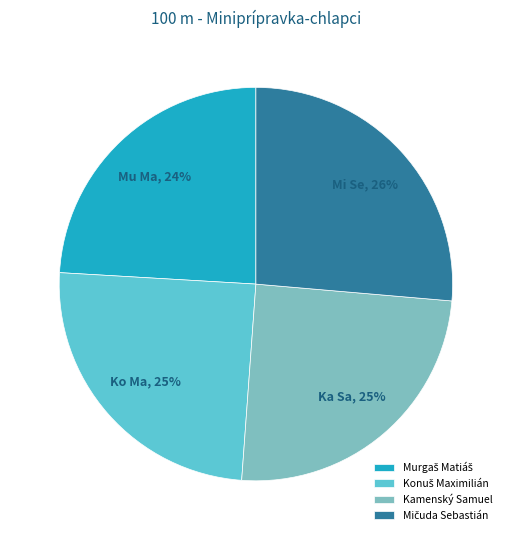

Is there a majority slice in this chart?

No